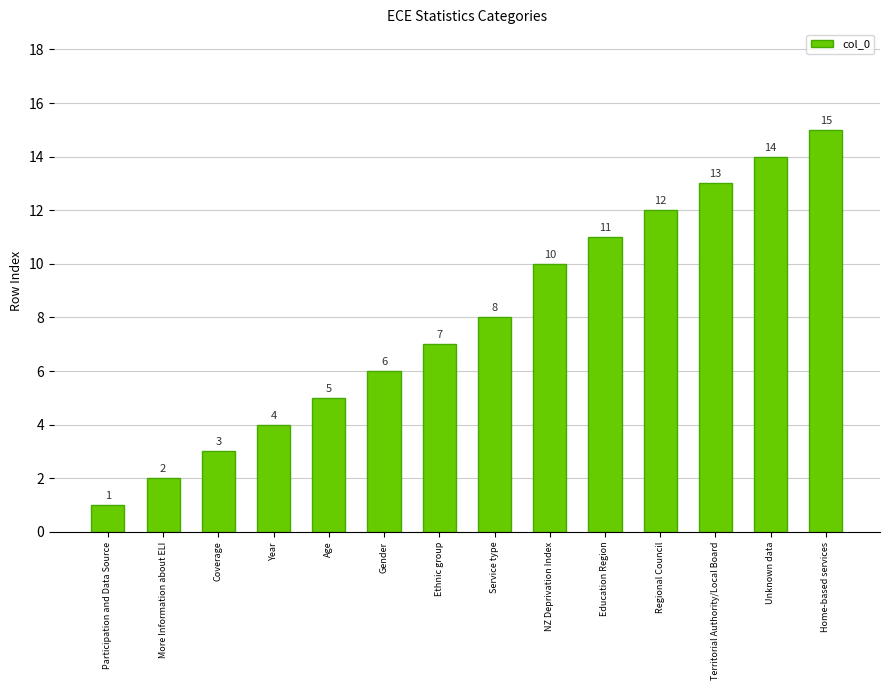

Is it true that the value at Regional Council is 12?

True